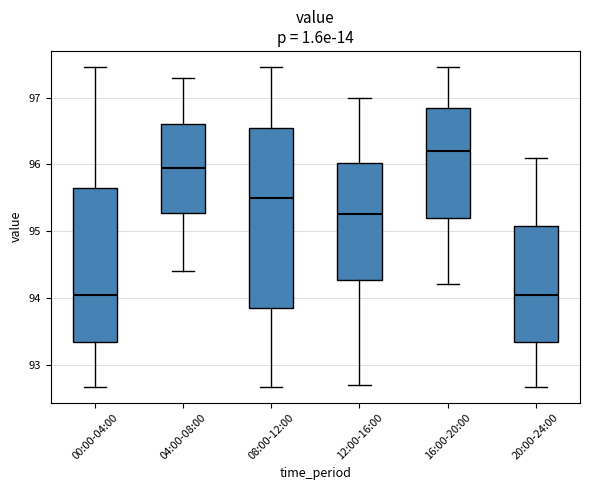

Where is the lower edge of the box for 04:00-08:00 on the y-axis? The values are not printed on the chart, so give them approximately, as read against the axis.

95.3